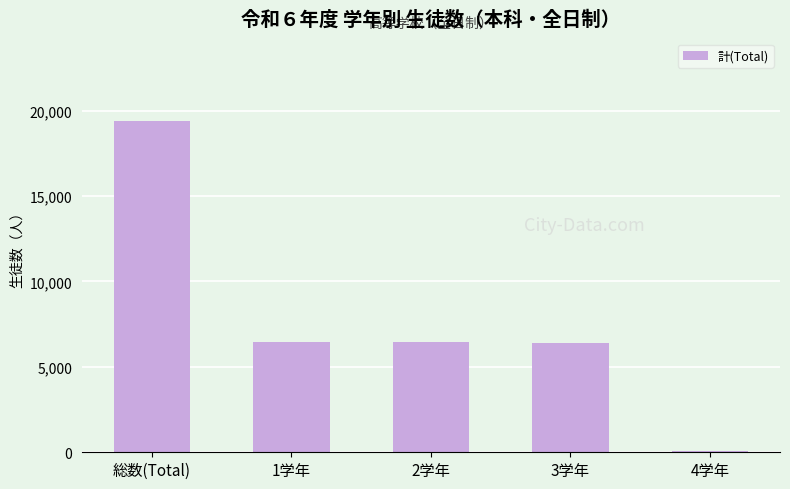

What position from the right is 総数(Total)?

5